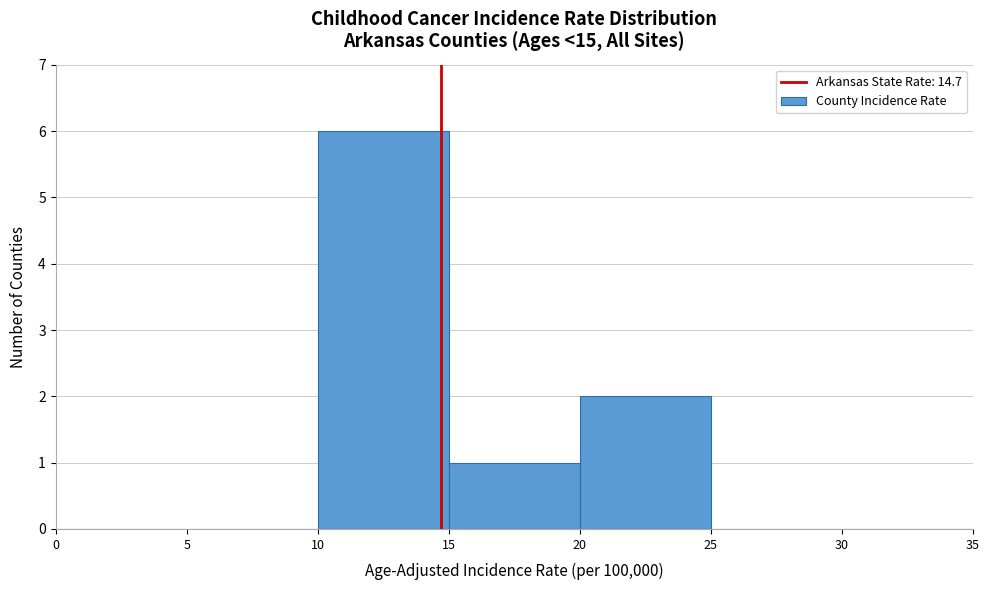

Reading left to right, transcribe this chart: for each bar, give the range it covers on the x-axis and its height. The values are not printed on the chart, so give them approximately, as read against the axis.

0 to 5: 0
5 to 10: 0
10 to 15: 6
15 to 20: 1
20 to 25: 2
25 to 30: 0
30 to 35: 0